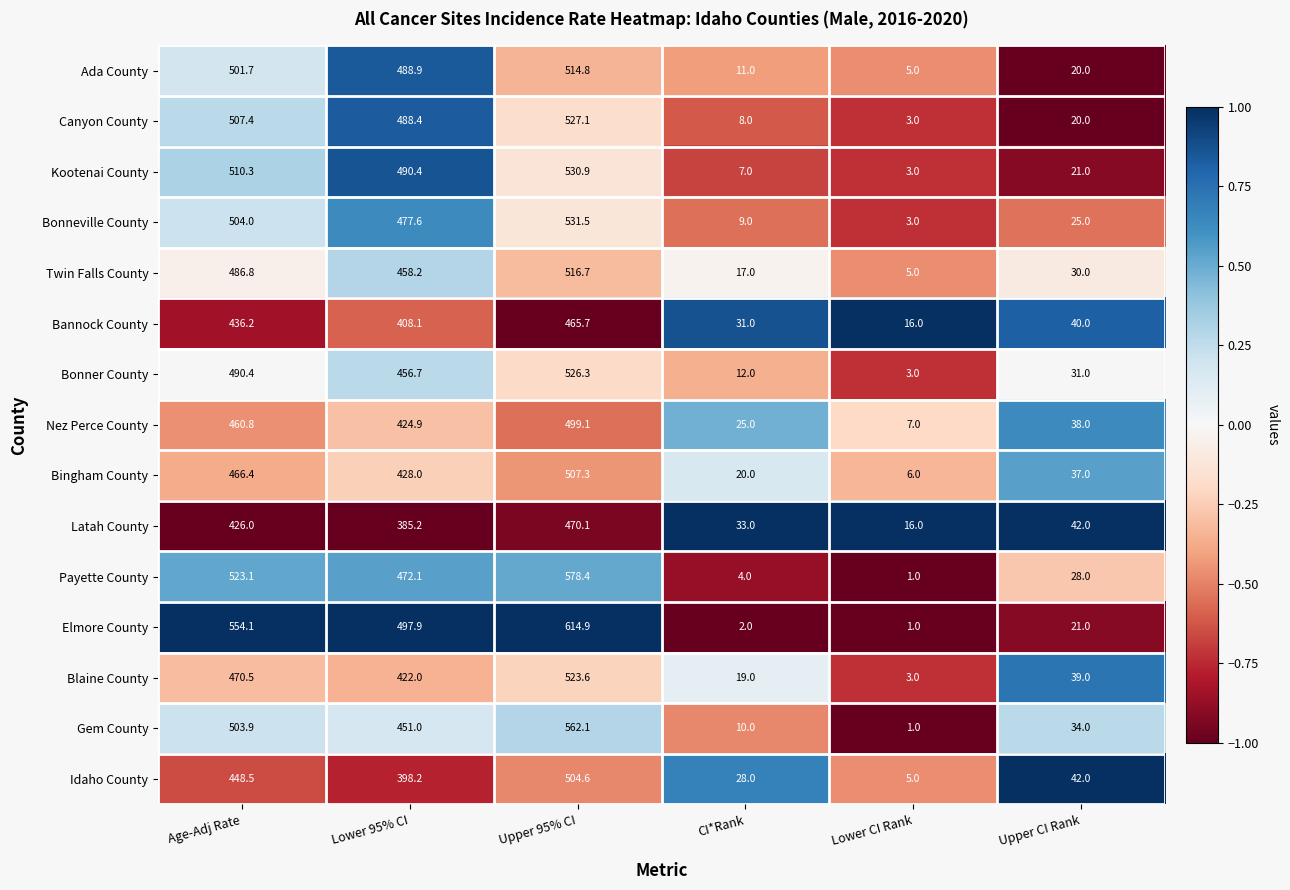

The value of Canyon County at Age-Adj Rate is 507.4. True or false?

True